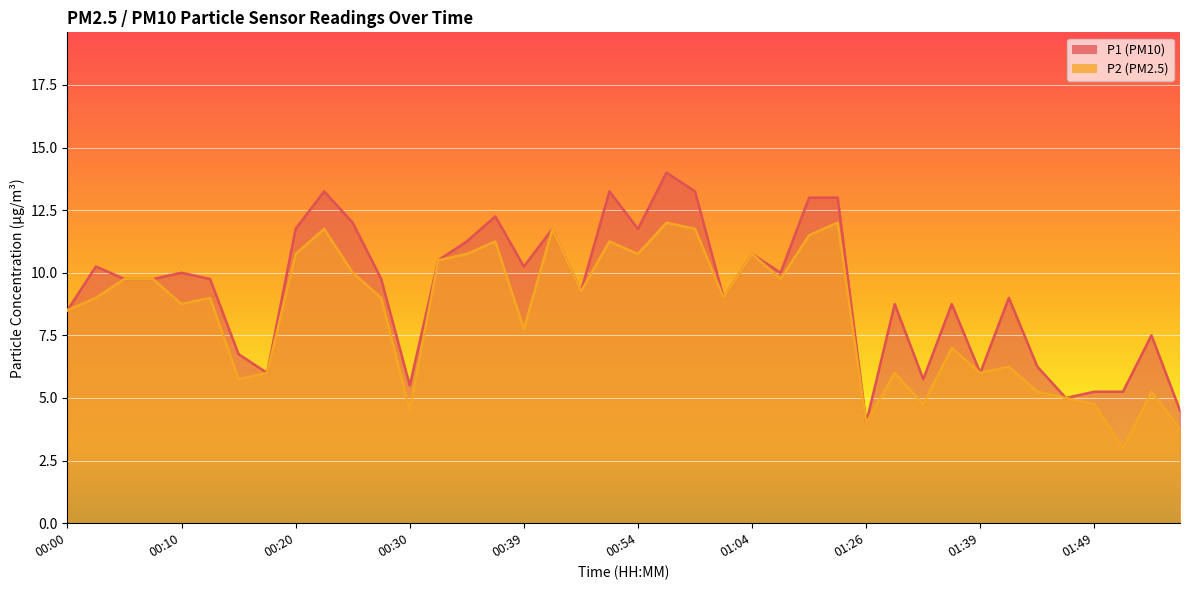

What is the label of the 11th point from the right?

01:31